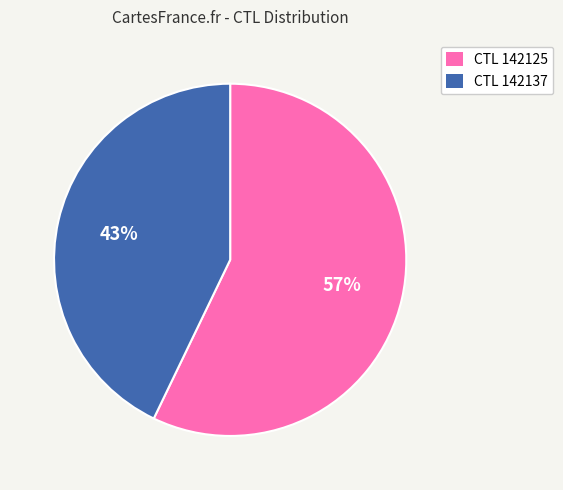

Which slice is the smallest?

CTL 142137